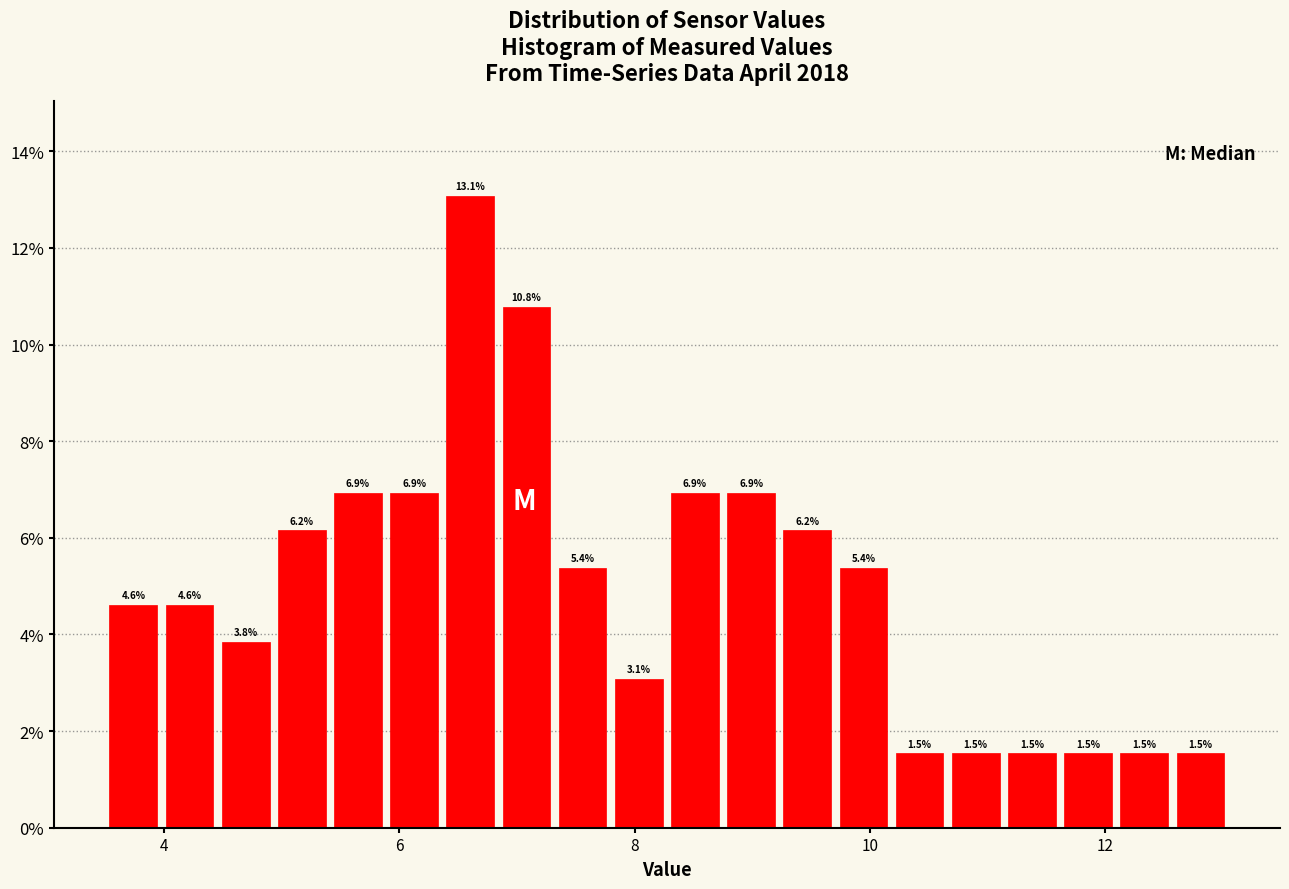

Read against the x-axis, roughly where is the centre of the tallest bar?

6.6